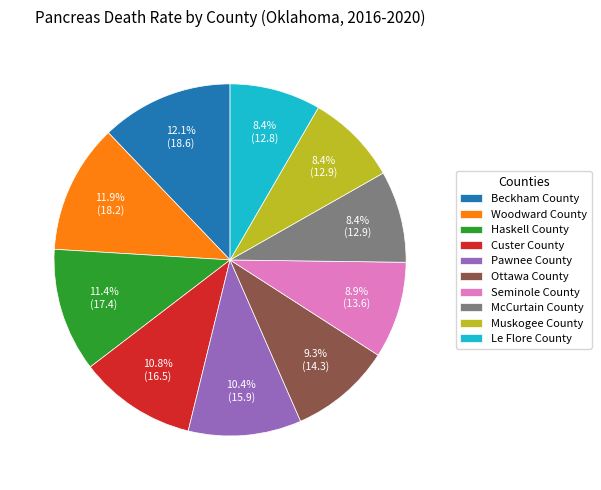

To the nearest percent, what percentage of the pie is McCurtain County?

8%